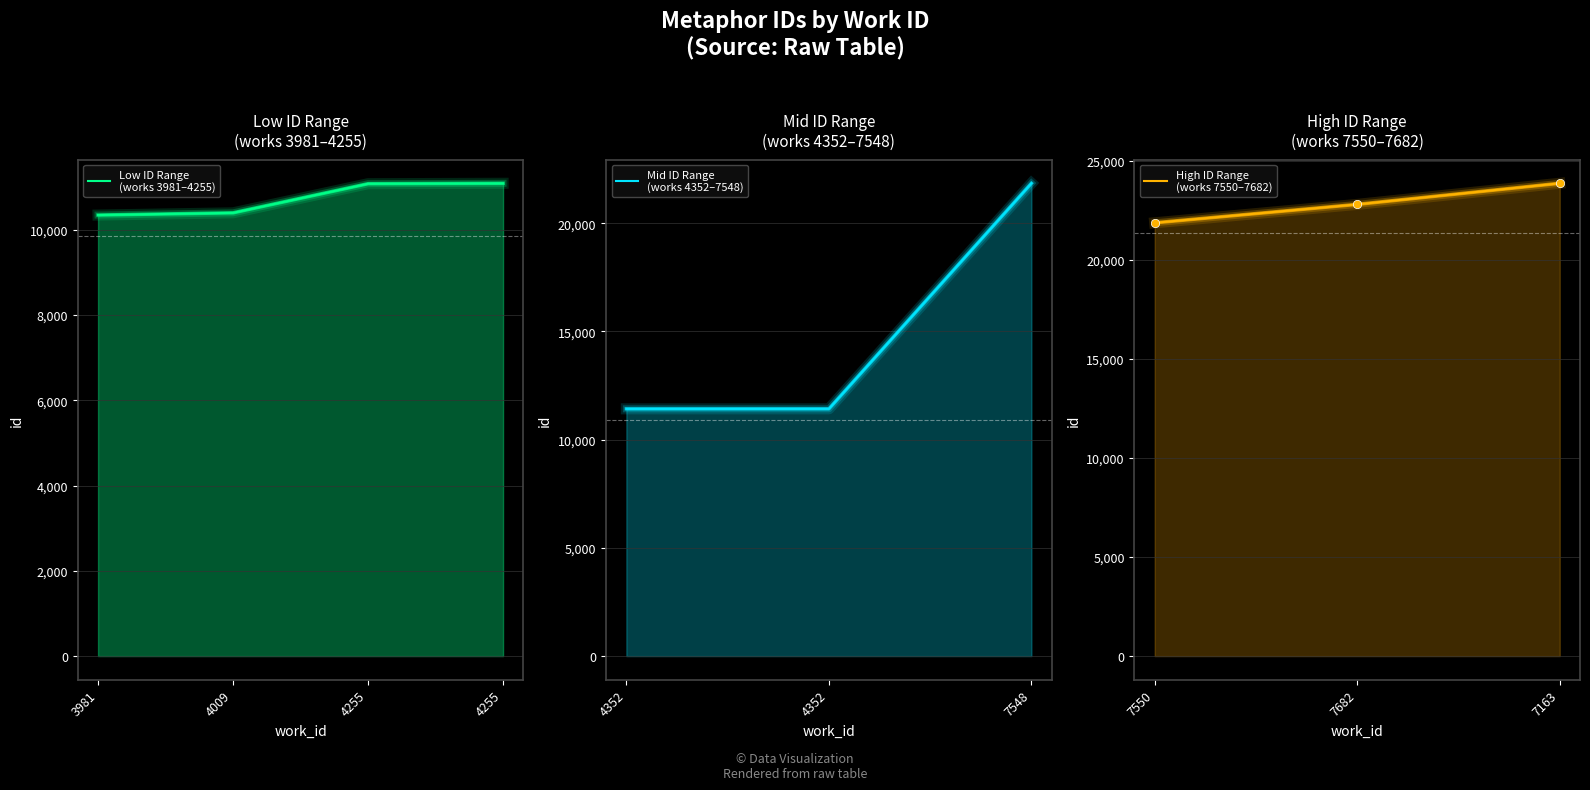

Reading left to right, what are all the values shown in this chart?

3981=10342	4009=10394	4255=11077	4255=11087	4352=11425	4352=11426	7548=21848	7550=21868	7682=22798	7163=23863